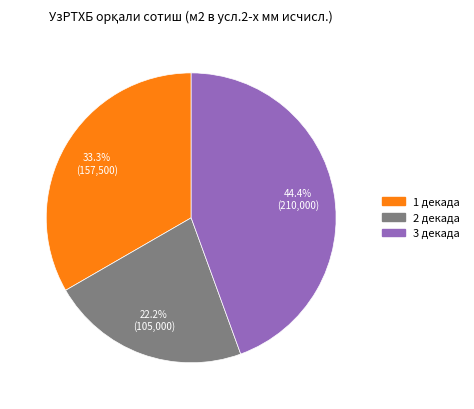

Count the number of slices in the pie.

3